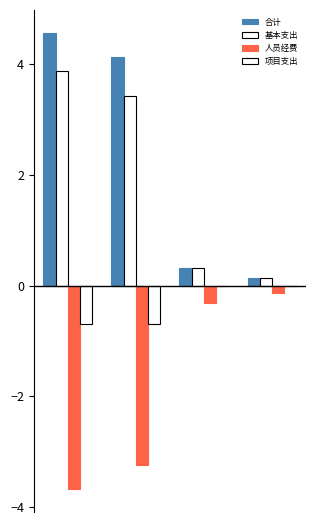

How many groups of bars are there?

4